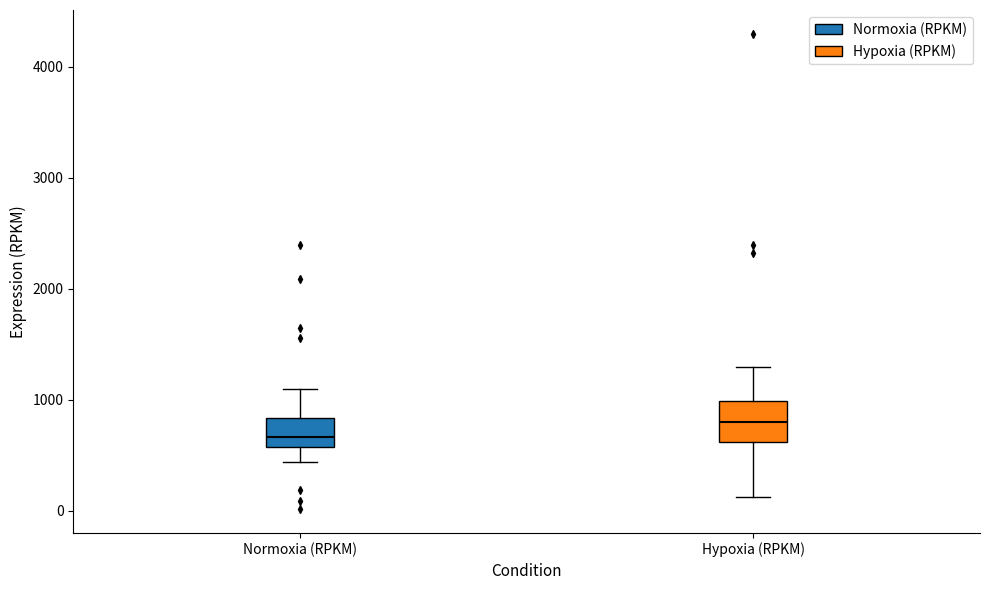

Reading left to right, read every box against the y-axis: the position of its median line, the range the box covers, and the ends of its whiskers. The values are not printed on the chart, so give them approximately, as read against the axis.

Normoxia (RPKM): median 700, box 600 to 800, whiskers 400 to 1100
Hypoxia (RPKM): median 800, box 600 to 1000, whiskers 100 to 1300